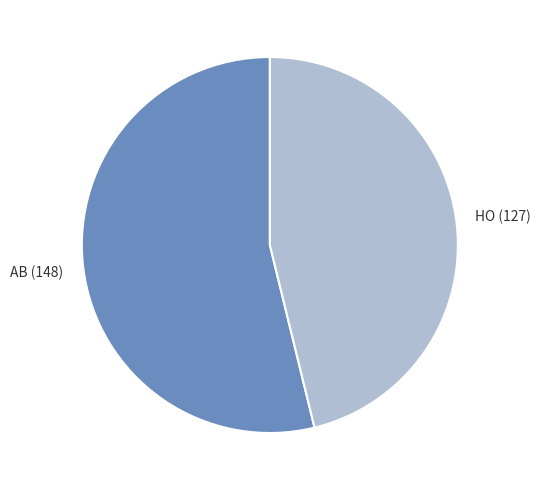

Which slice is the largest?

AB